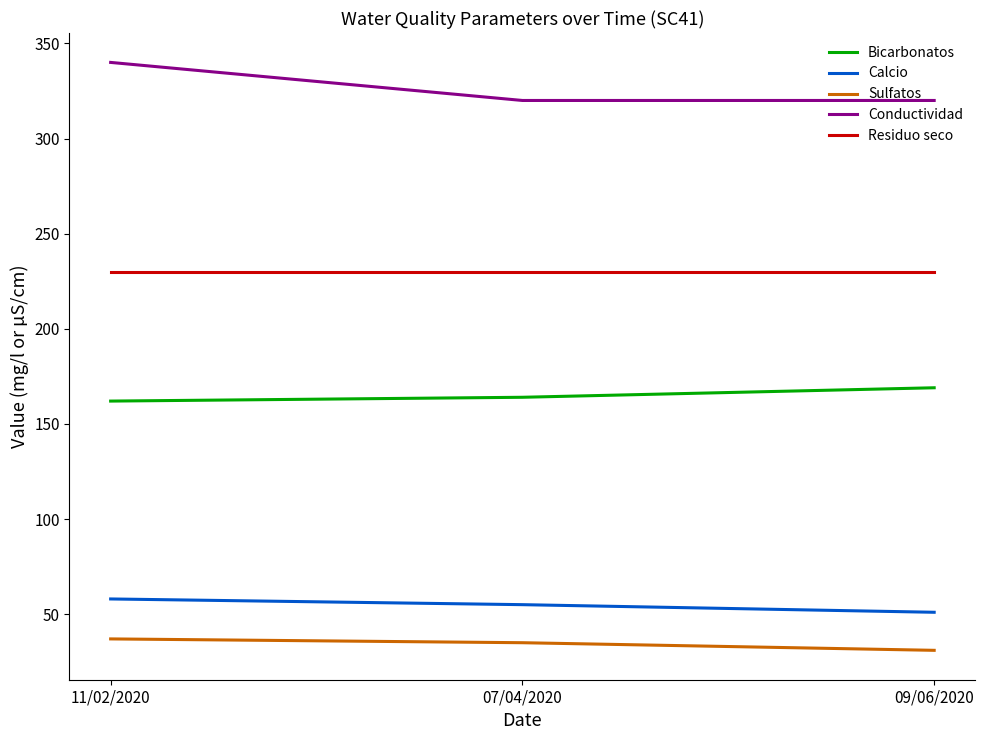

Reading left to right, extract all data points from this chart.

Bicarbonatos: 11/02/2020=162	07/04/2020=164	09/06/2020=169
Calcio: 11/02/2020=58	07/04/2020=55	09/06/2020=51
Sulfatos: 11/02/2020=37	07/04/2020=35	09/06/2020=31
Conductividad: 11/02/2020=340	07/04/2020=320	09/06/2020=320
Residuo seco: 11/02/2020=230	07/04/2020=230	09/06/2020=230